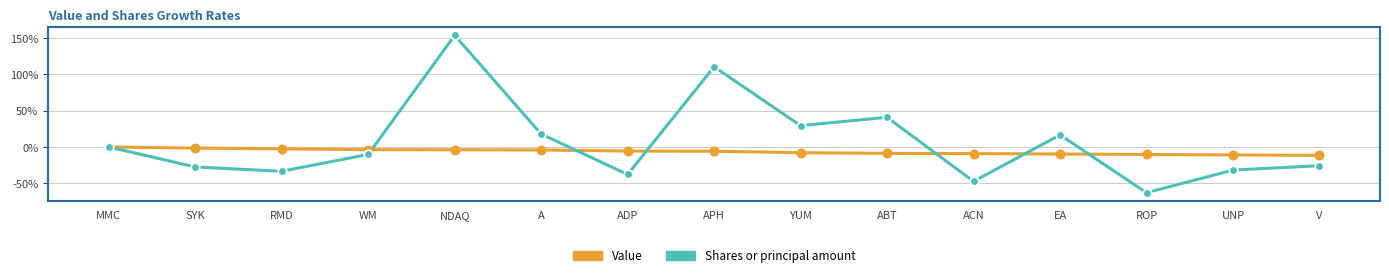

Which series has the largest range (max minus min)?

Shares or principal amount